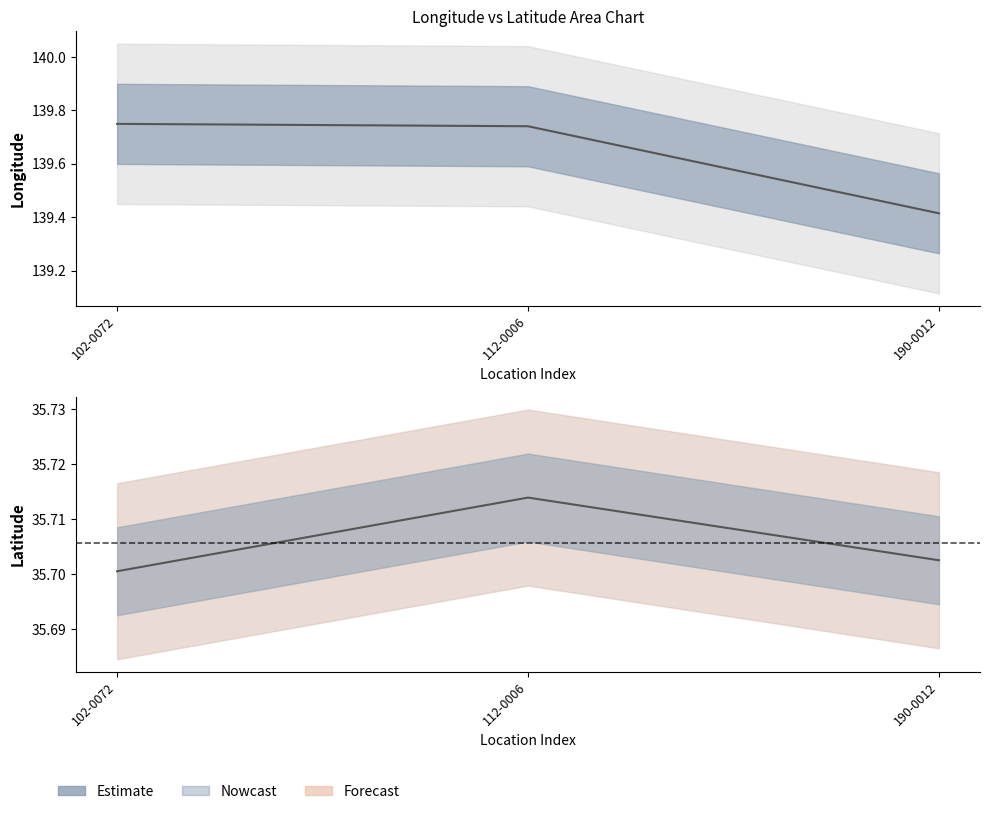

True or false: longitude has a value of 139.7 at 102-0072.

True